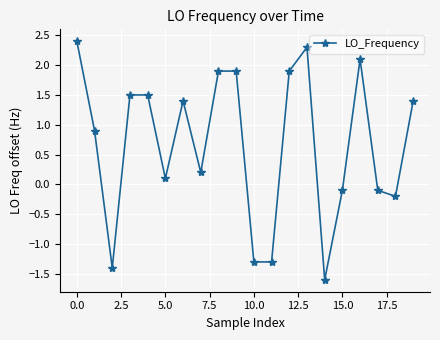

What is the average value?

0.7